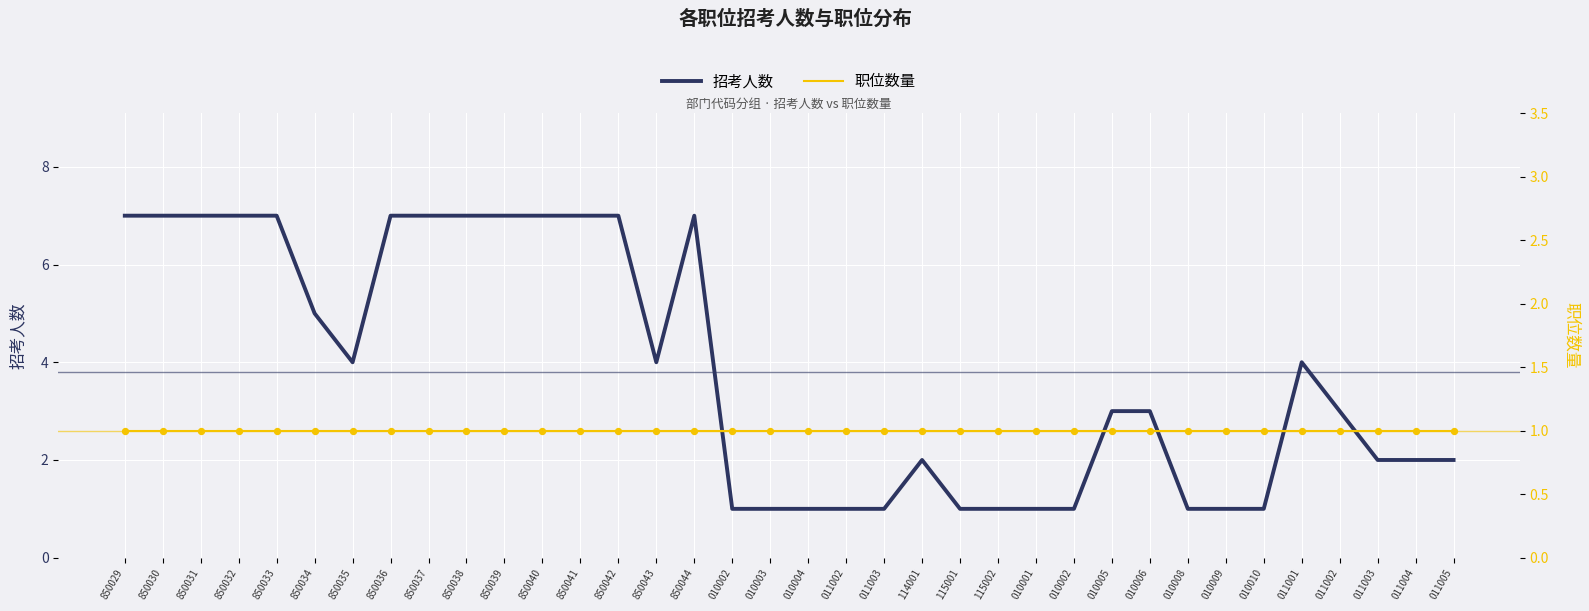

Which series reaches the minimum Y coordinate?

招考人数